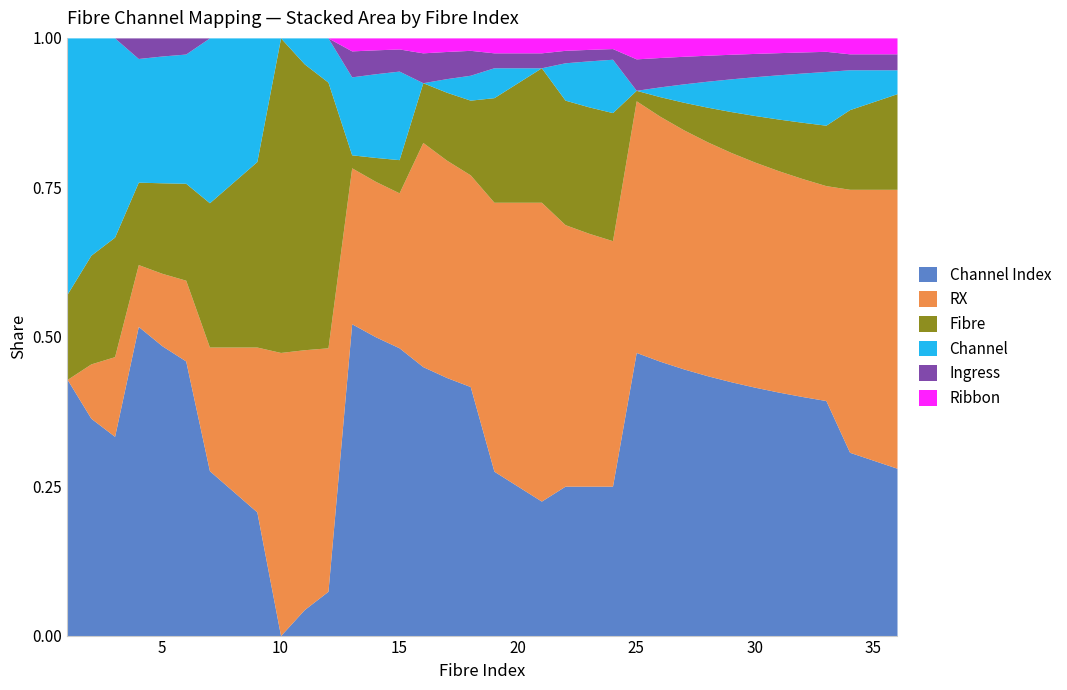

Where does the Channel Index series first go above 18?

13